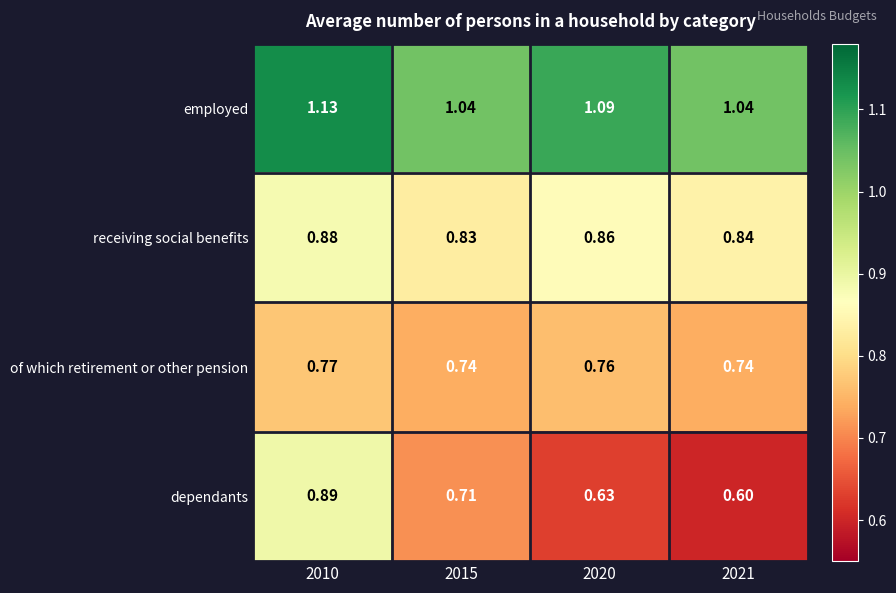

At which category does the chart reach its minimum across all series?

2021